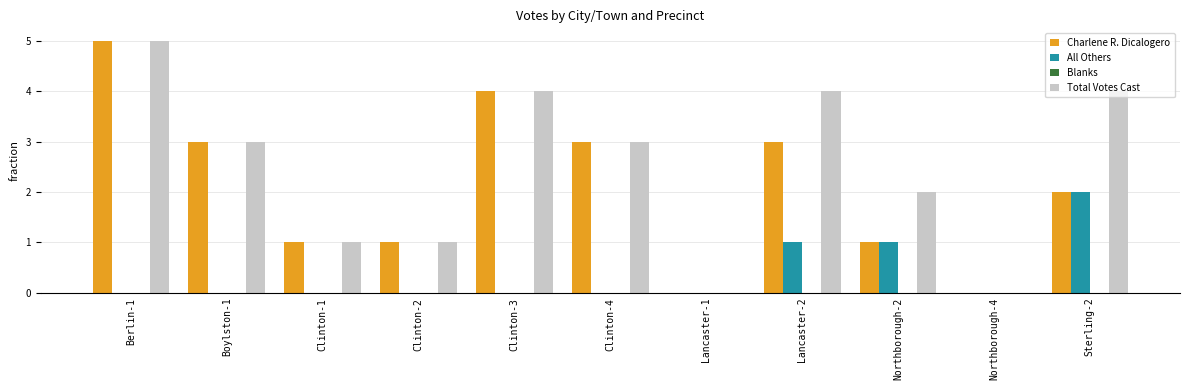

Which category has the highest value across all series?

Berlin-1